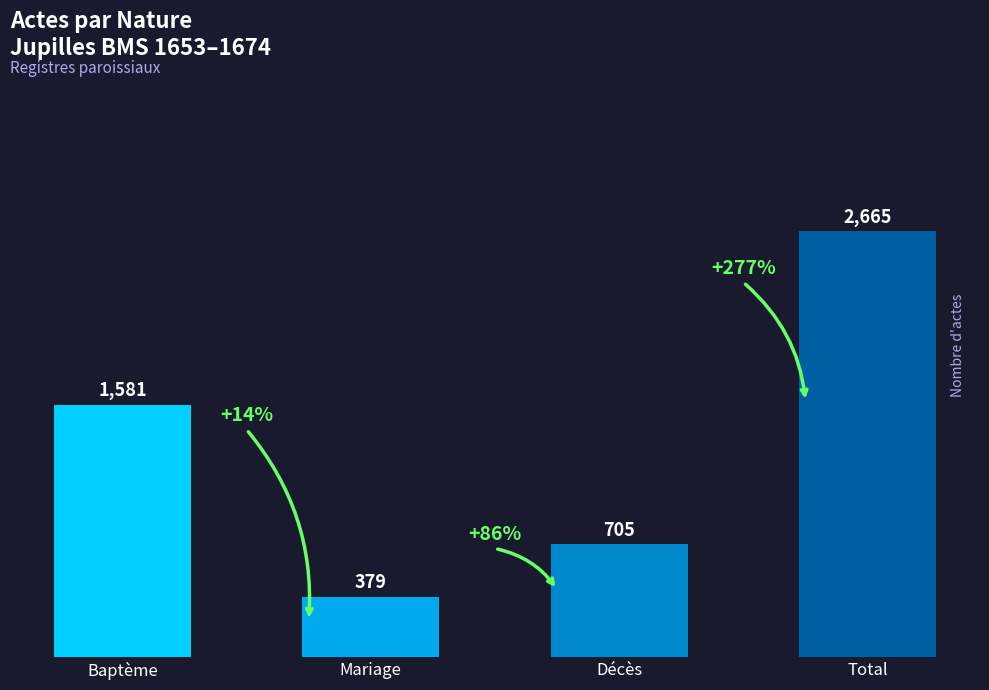

Count the values in the range 705 to 2665.

3